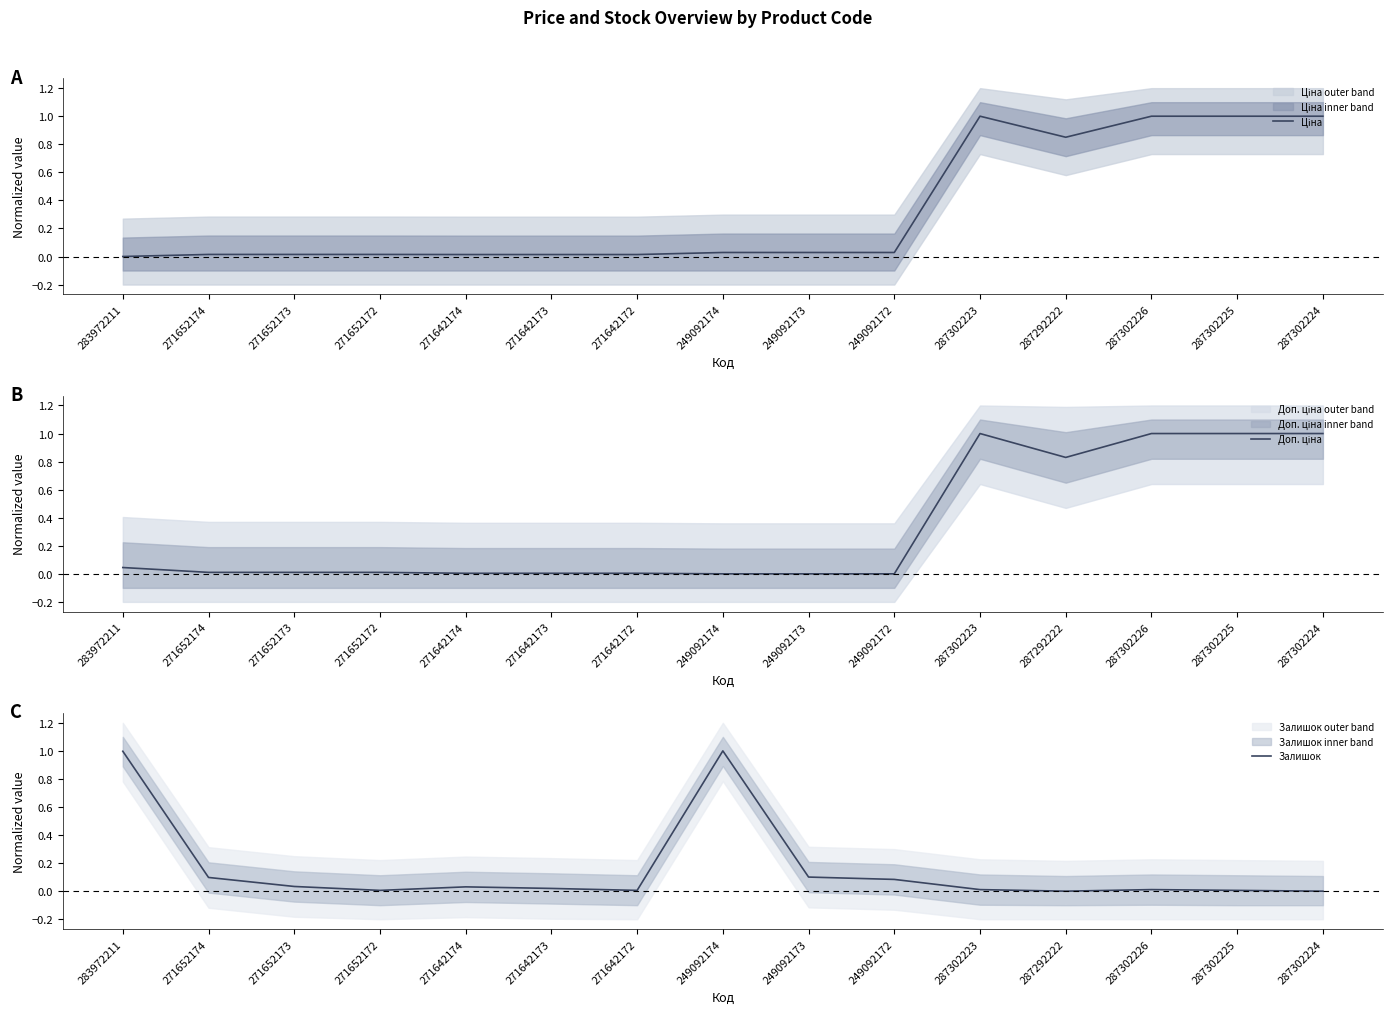

How many positive values does the Доп. ціна series have?

12